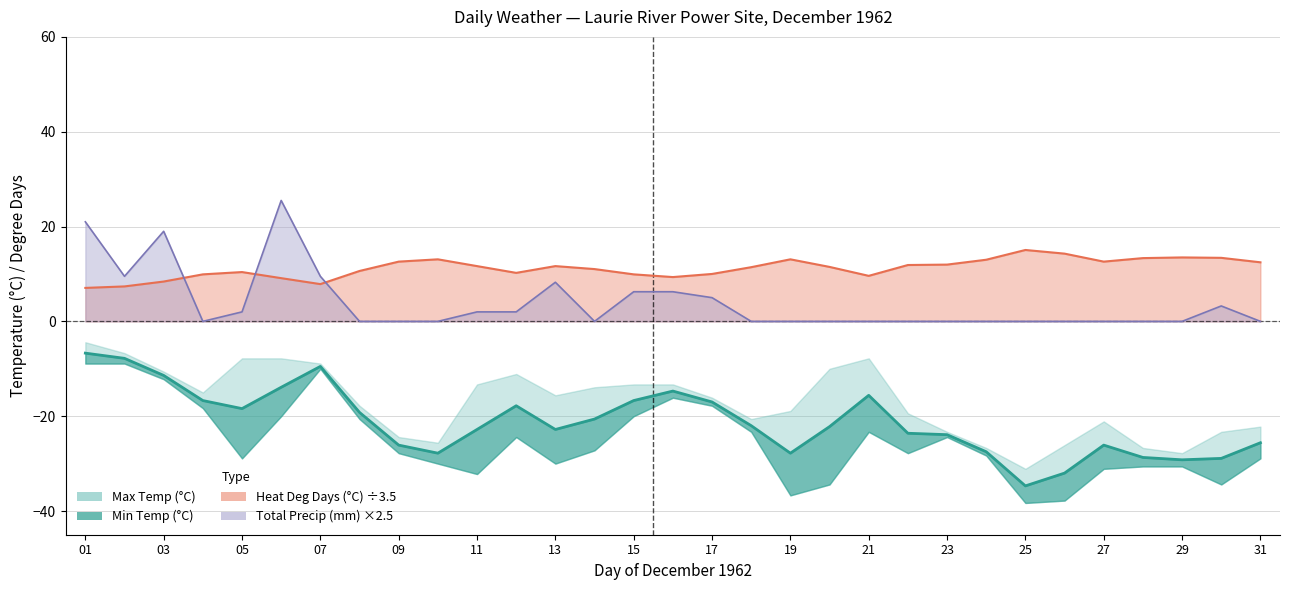

At which label does the data first exceed -22?

01